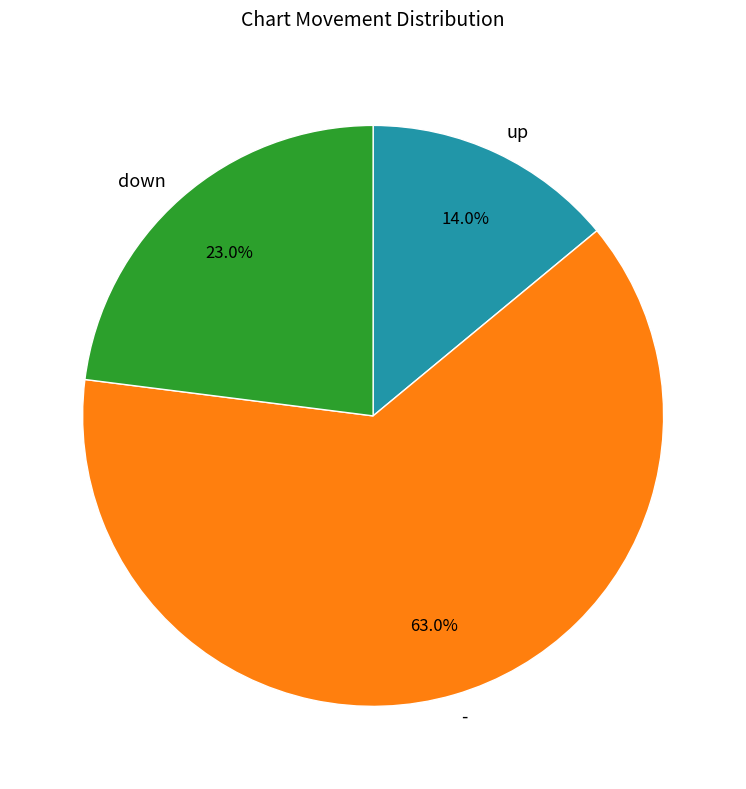

How many slices are in this pie chart?

3